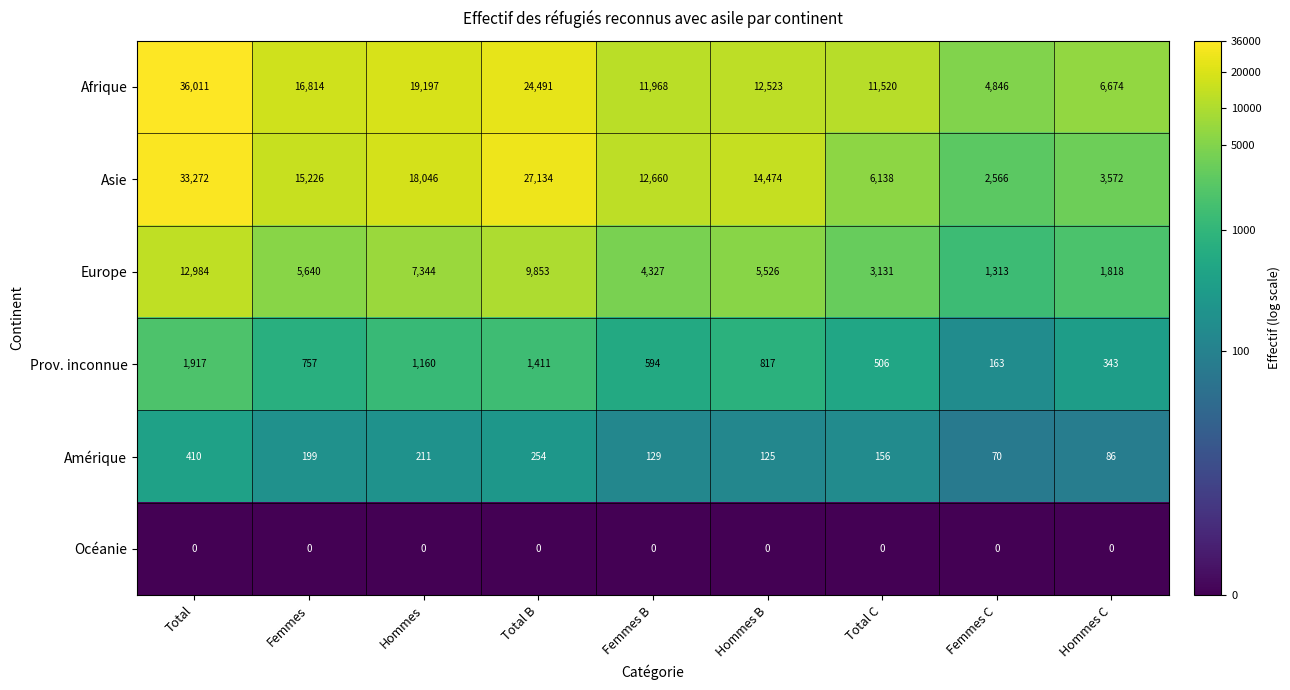

At how many categories does at least one series exceed 7?

9